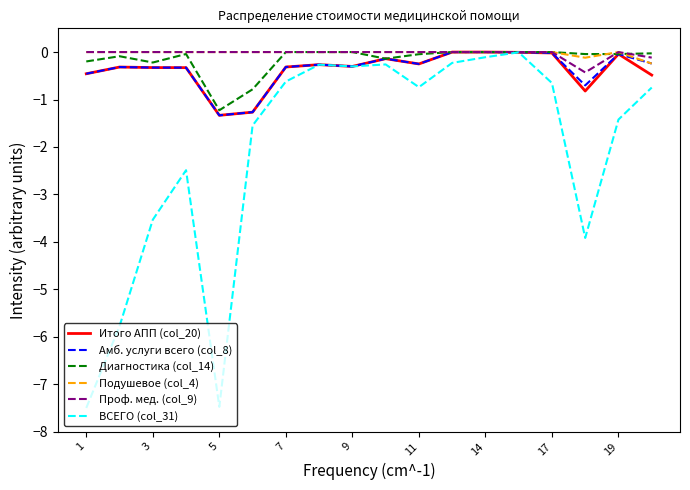

What is the minimum value shown in the chart?

-7.5